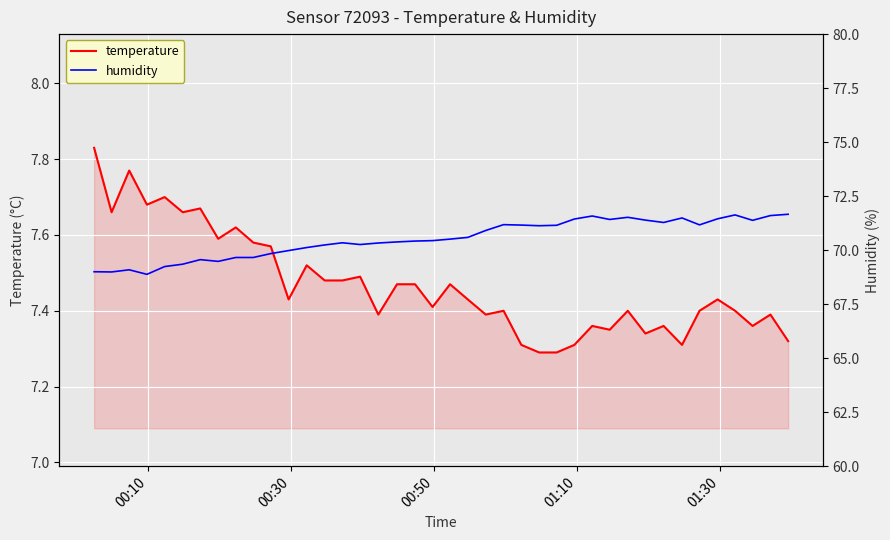

What is the difference between the second highest and minimum values in the temperature series?

0.5